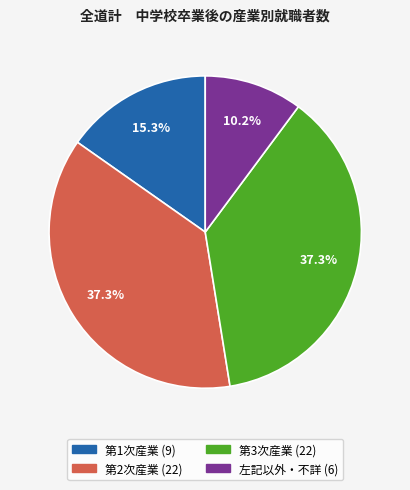

How much of the chart is everything except 左記以外・不詳?

89.8%